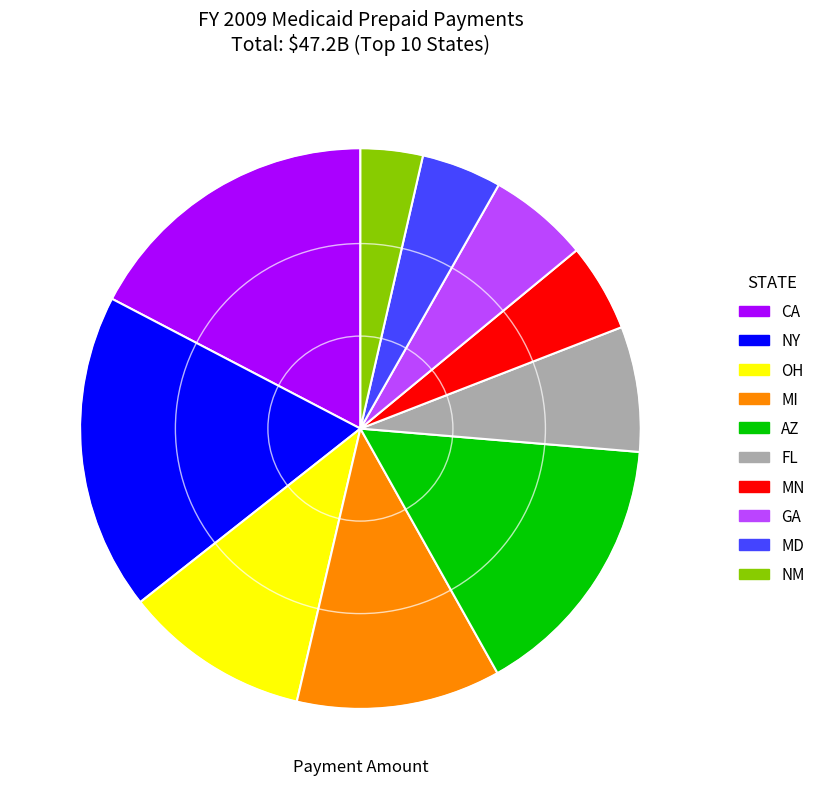

Between MN and NY, which is larger?

NY